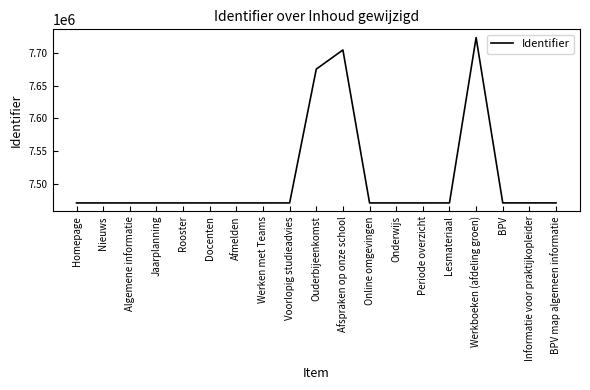

What is the change in value from Ouderbijeenkomst to BPV?

-204621